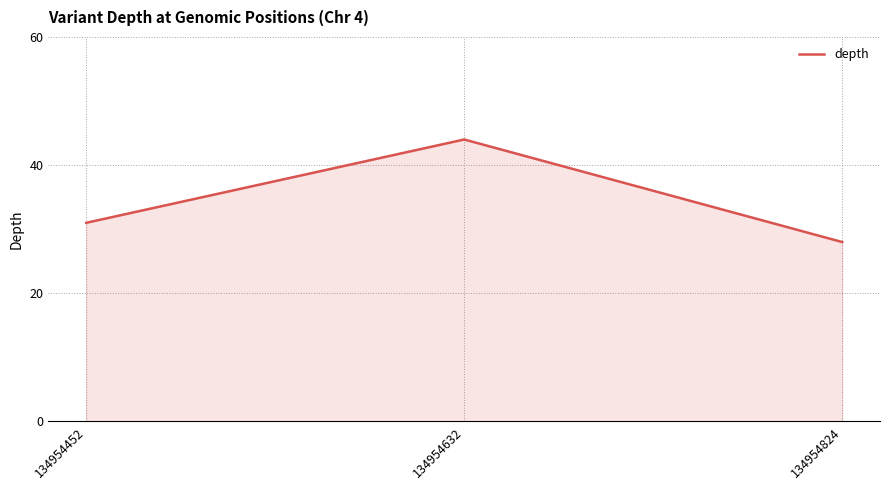

The chart shows a value of 44 at 134954632. True or false?

True